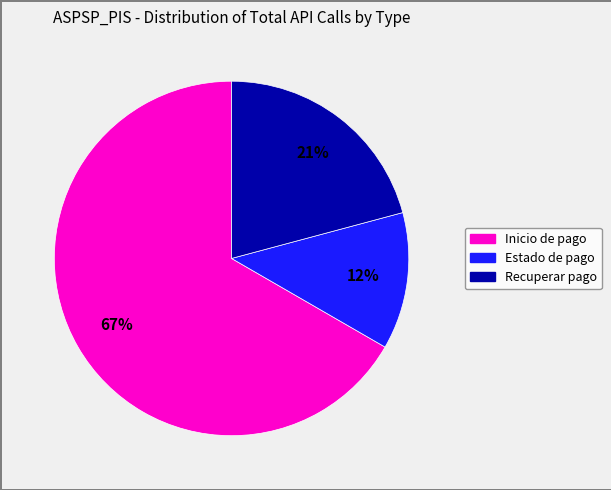

Does any single category account for the majority?

Yes